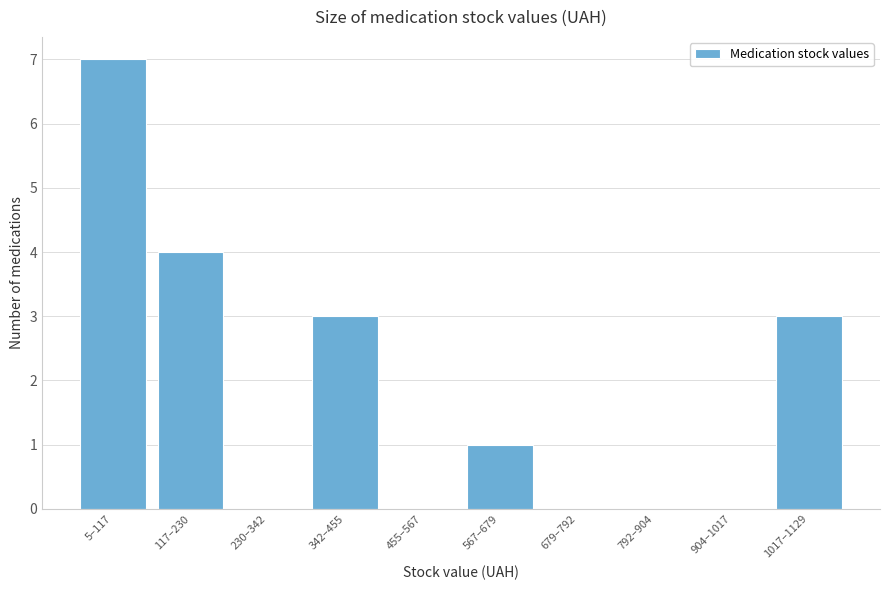

Reading left to right, what are all the values shown in this chart?

5–117=7	117–230=4	230–342=0	342–455=3	455–567=0	567–679=1	679–792=0	792–904=0	904–1017=0	1017–1129=3